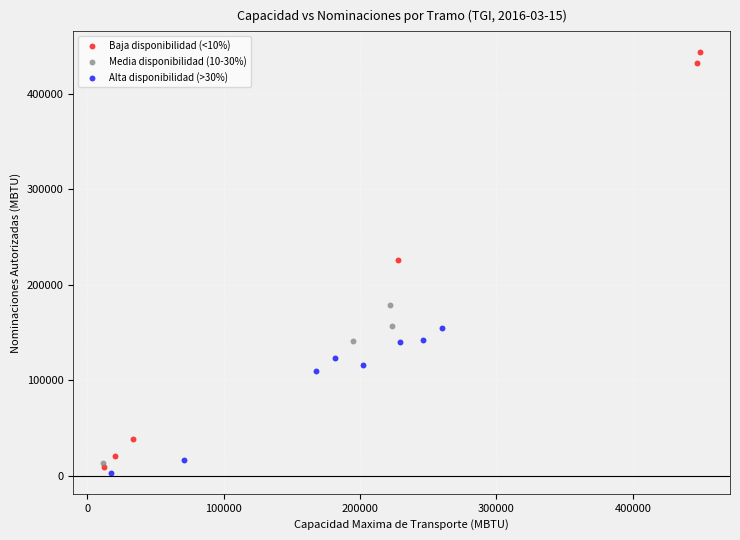

Which series has the widest spread of Y values?

Baja disponibilidad (<10%)